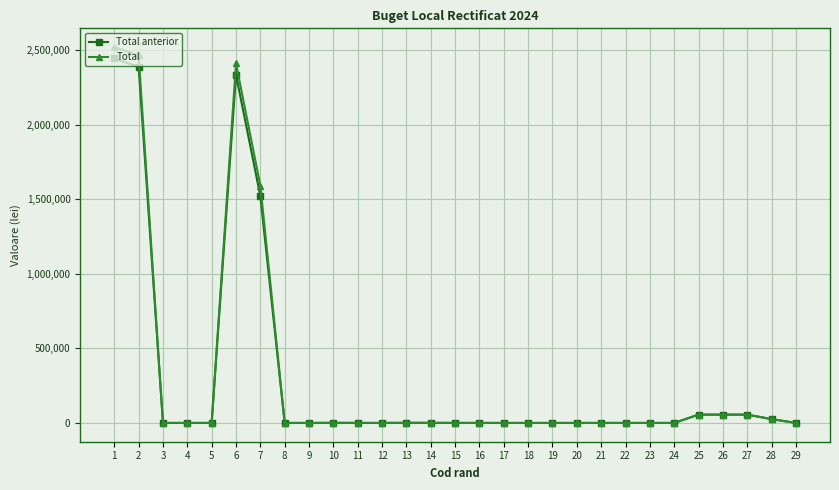

Is the value of Total at 26 greater than the value of Total anterior at 16?

Yes